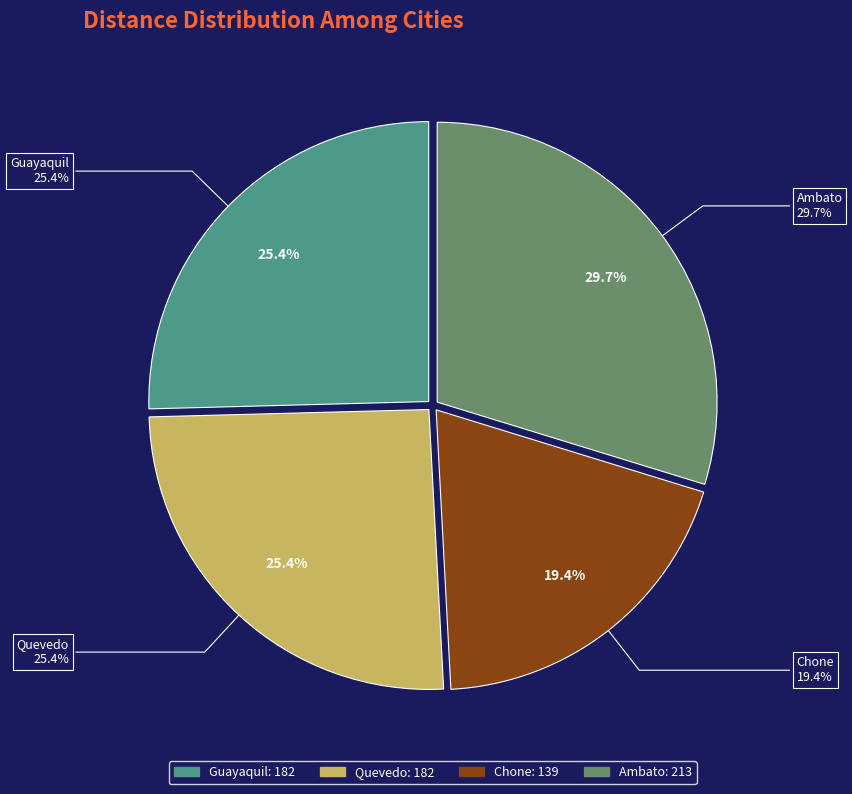

To the nearest percent, what percentage of the pie is Chone?

19%